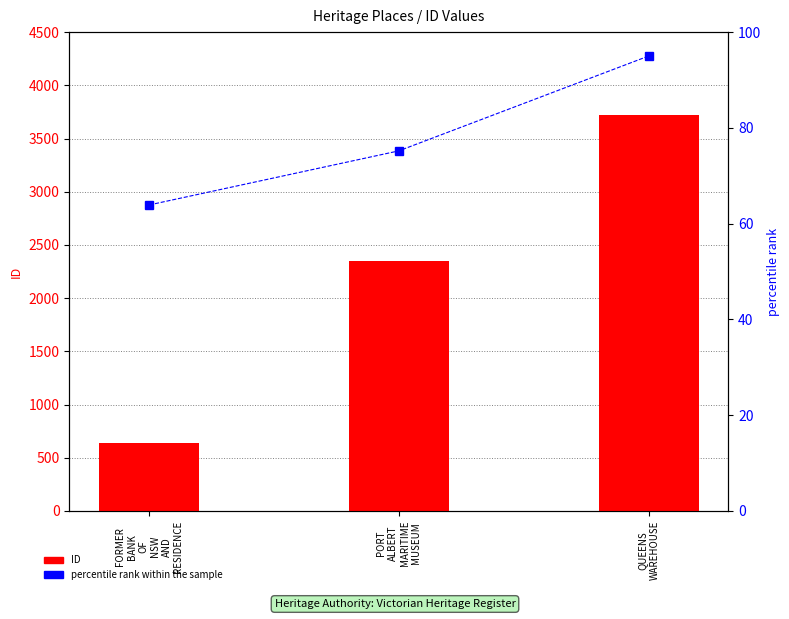

True or false: ID has a value of 1000.2 at QUEENS
WAREHOUSE.

False